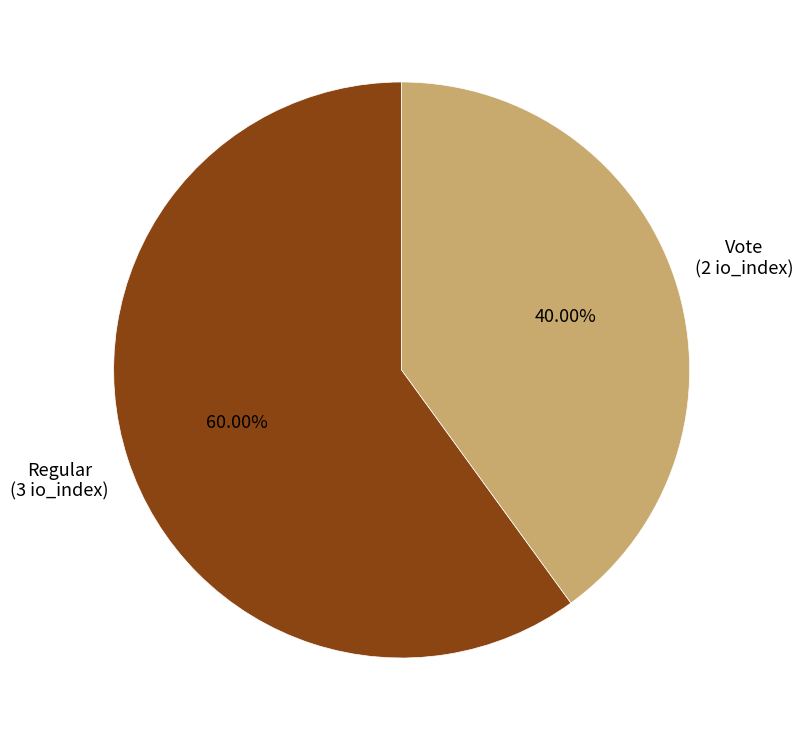

Is there any slice that represents more than half of the pie?

Yes